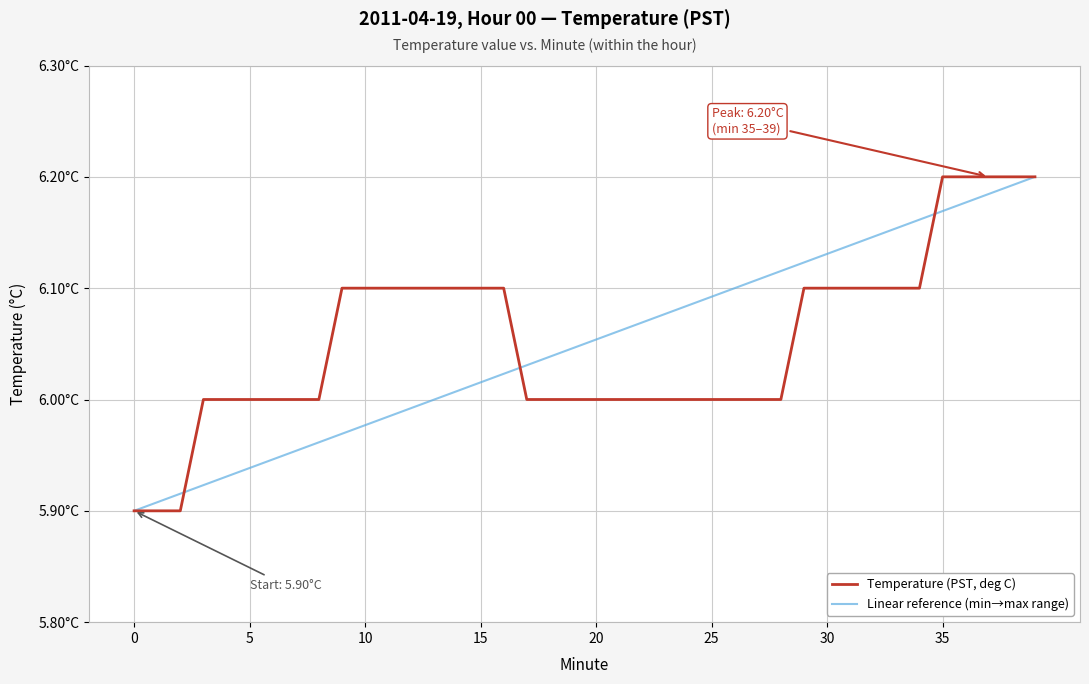

Does the chart have visible grid lines?

Yes